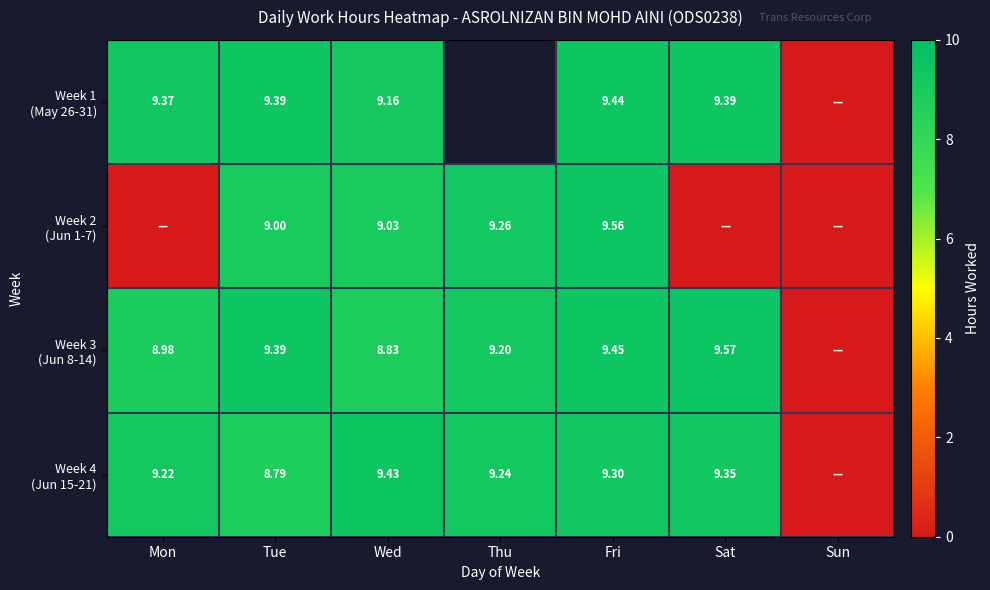

What is the sum of all Week 2 (Jun 1-7) values?

36.9